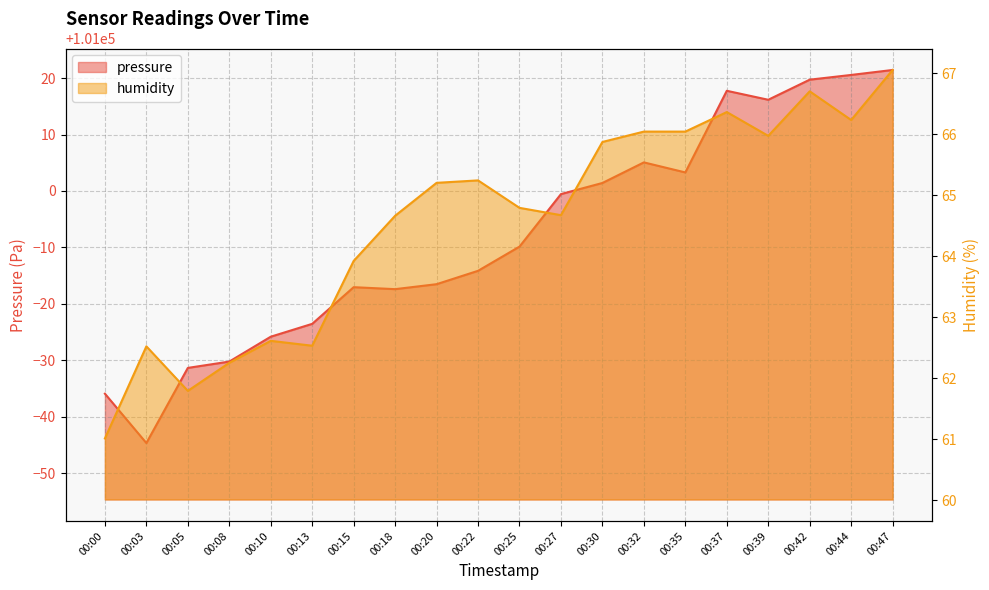

At which category is the sum across all series the highest?

00:47